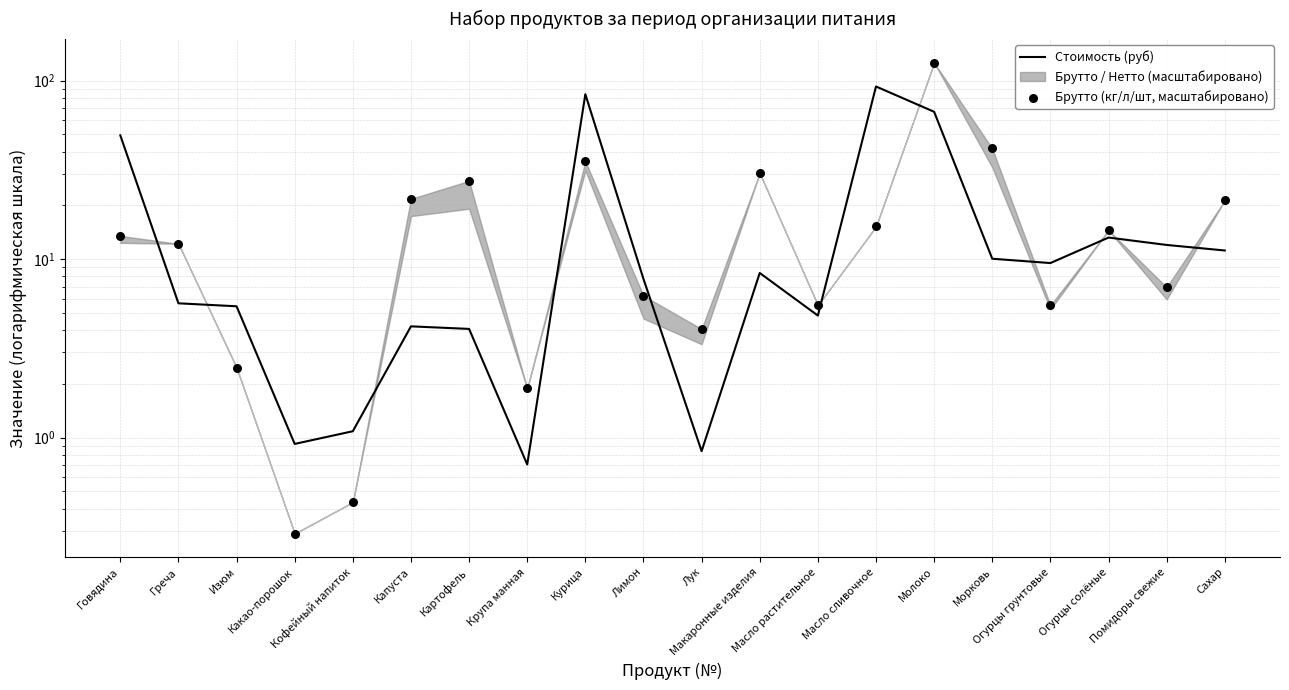

At which category is the sum across all series the highest?

Молоко